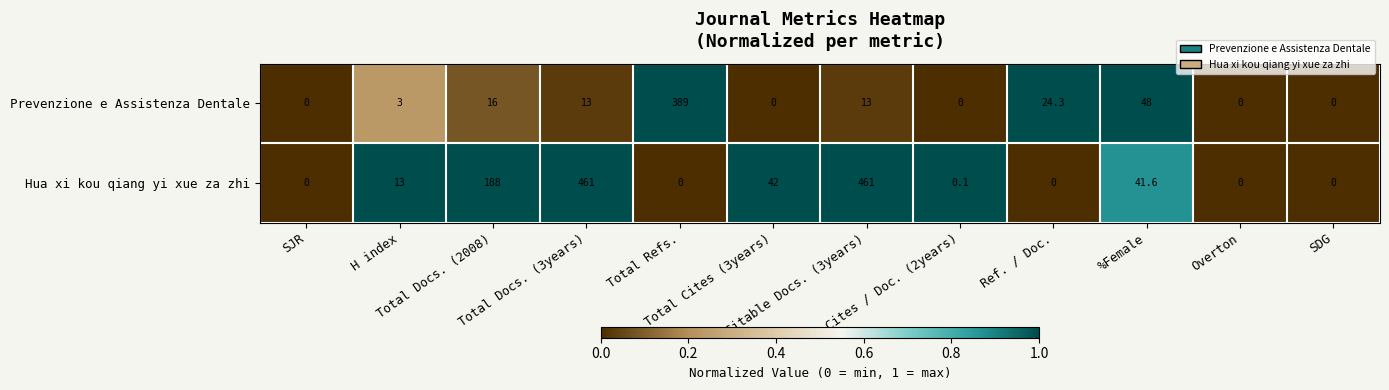

What is the sum of all Prevenzione e Assistenza Dentale values?

506.3